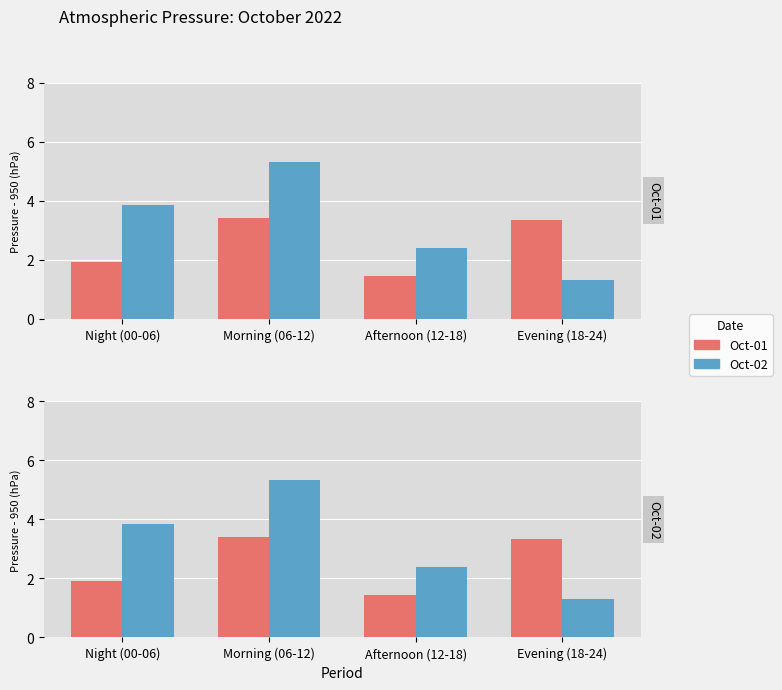

Is the value of Oct-01 at Afternoon (12-18) greater than the value of Oct-02 at Morning (06-12)?

No